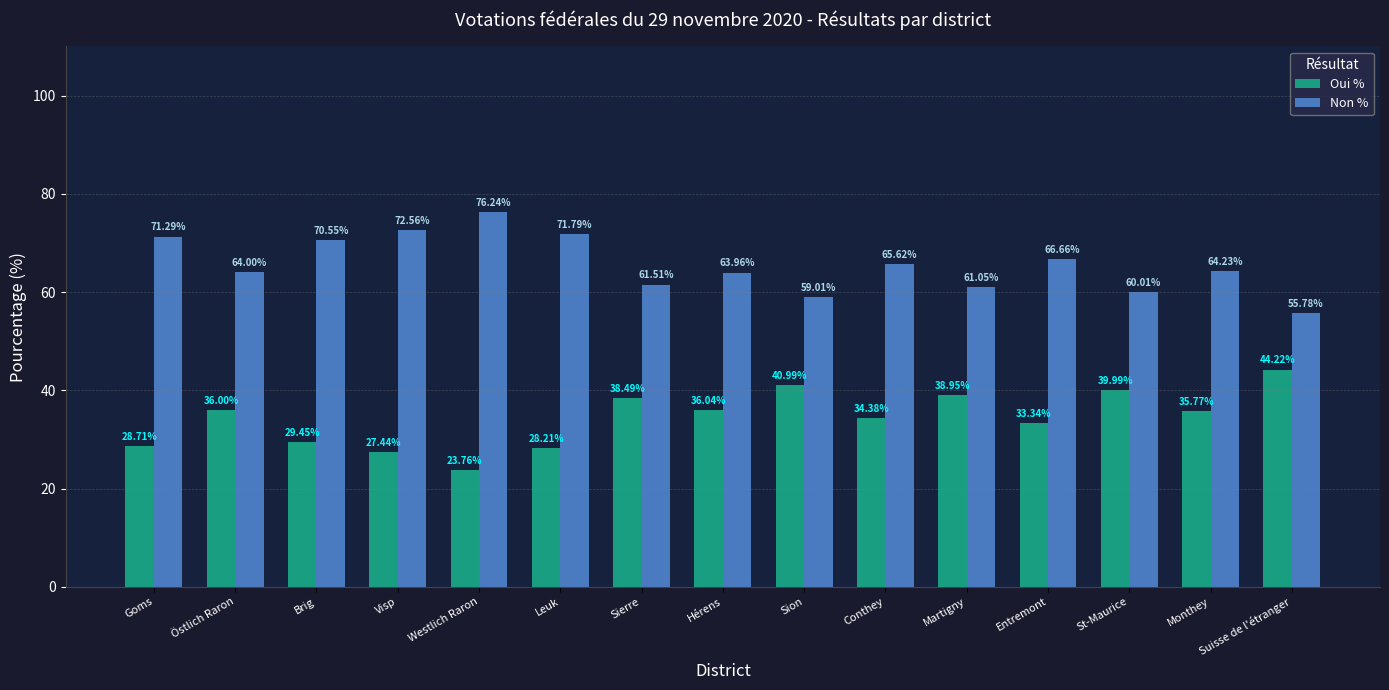

What is the difference between the highest and lowest values at Sierre?

23.0